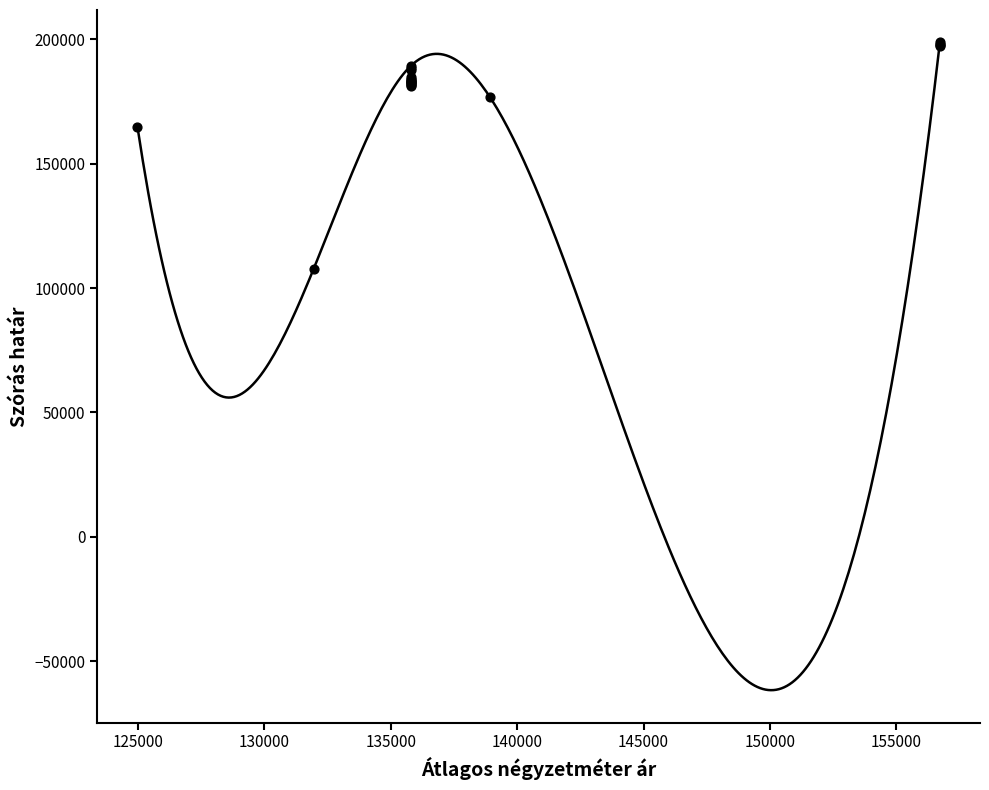

What Y value in the scatter plot is closest to 153290?

164748